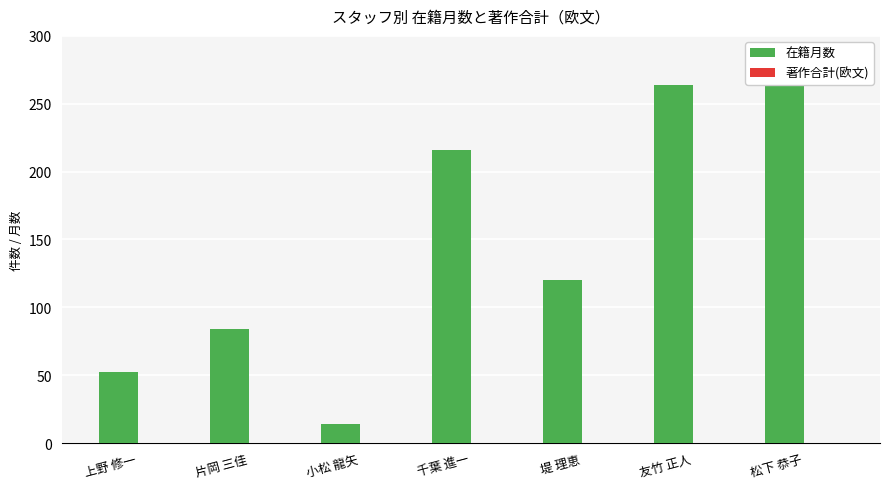

What is the change in value from 上野 修一 to 友竹 正人?

+212